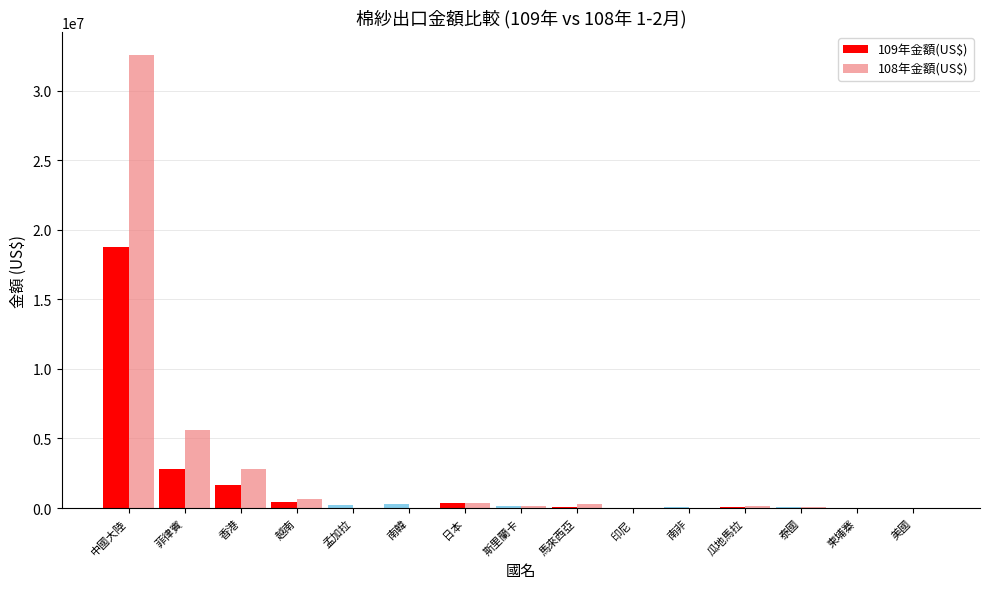

At which category is the sum across all series the highest?

中國大陸